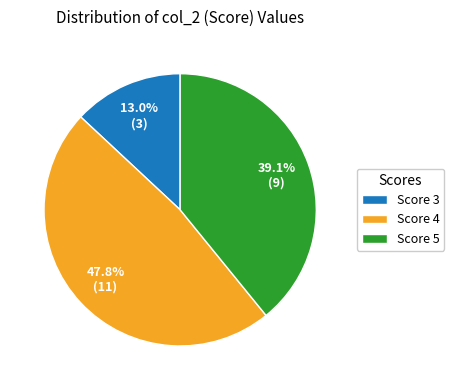

What is the total percentage of Score 3 and Score 5?

52.2%